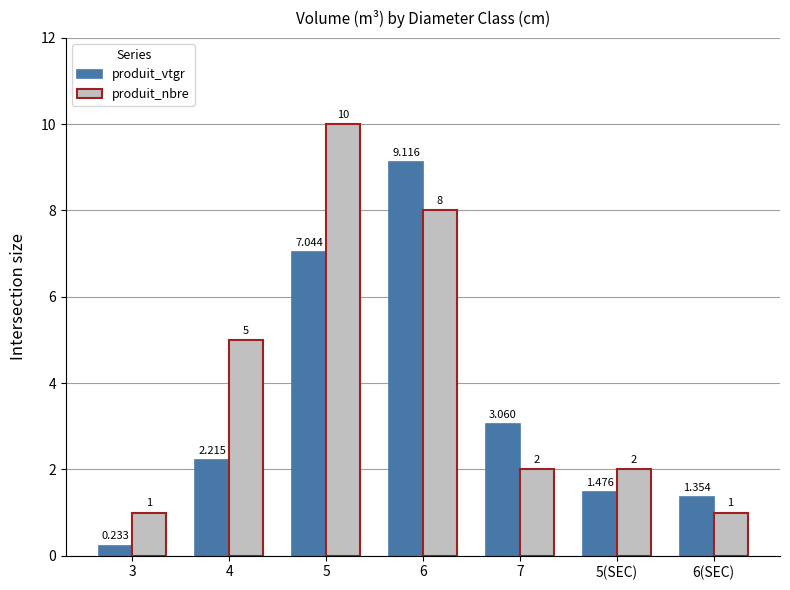

How many values in the produit_vtgr series are below 2?

3